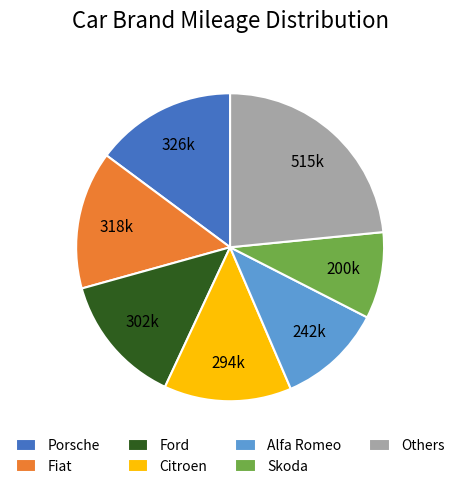

Approximately how many times larger is the value at Citroen compared to Alfa Romeo?

1.2